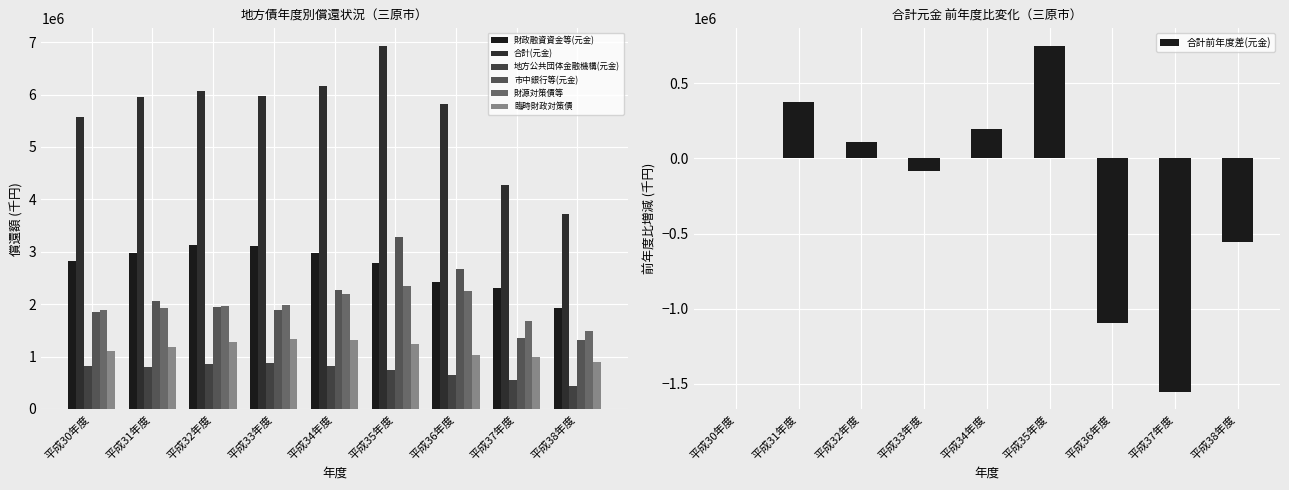

Rank the series by their maximum value, from highest to lowest.

合計(元金), 市中銀行等(元金), 財政融資資金等(元金), 財源対策債等, 臨時財政対策債, 地方公共団体金融機構(元金)